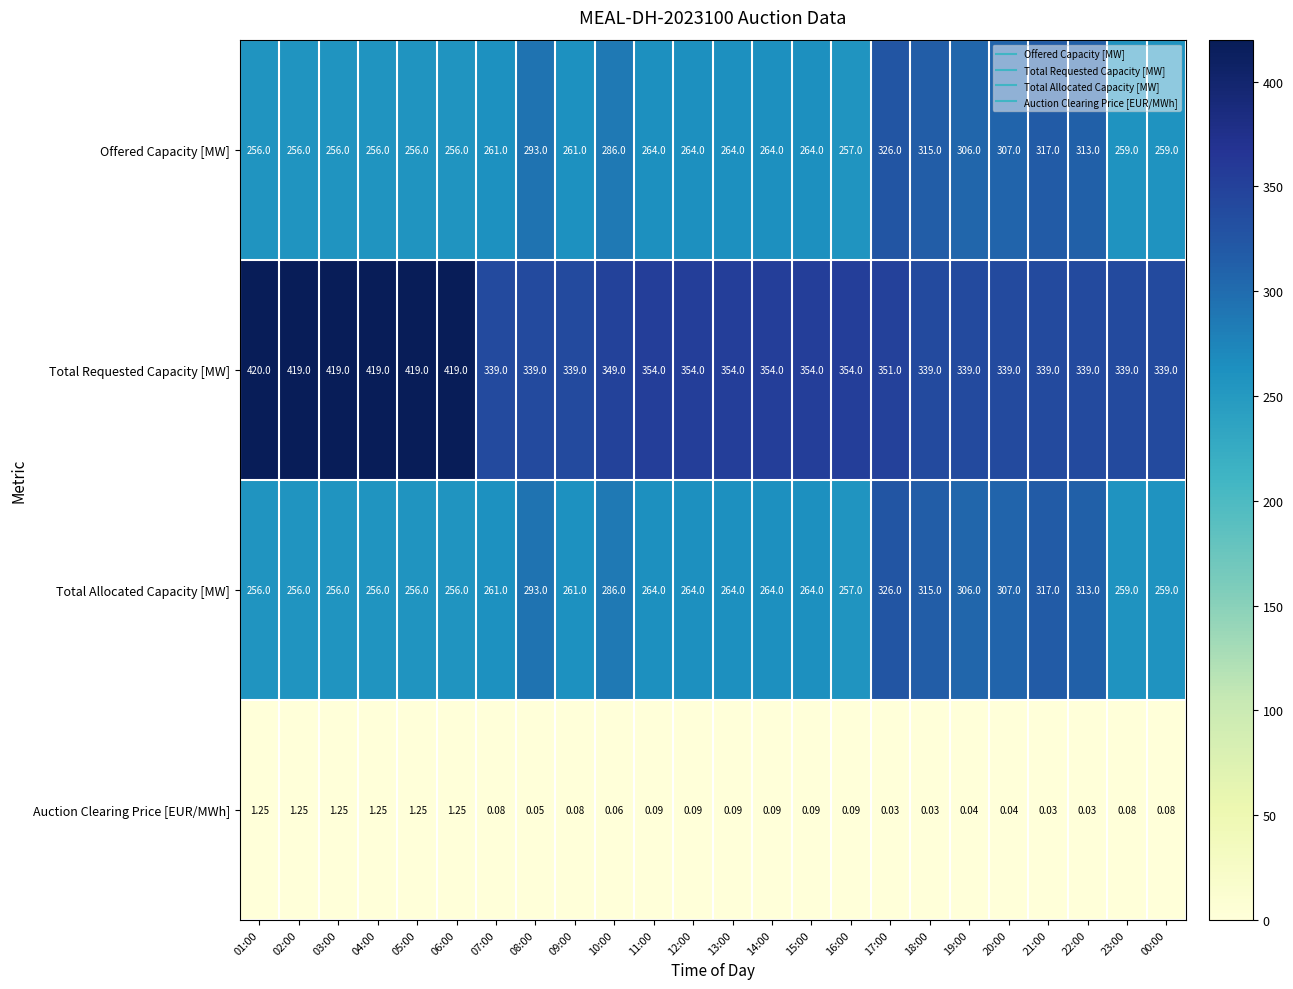

Is the value of Total Requested Capacity [MW] at 05:00 greater than the value of Total Allocated Capacity [MW] at 21:00?

Yes